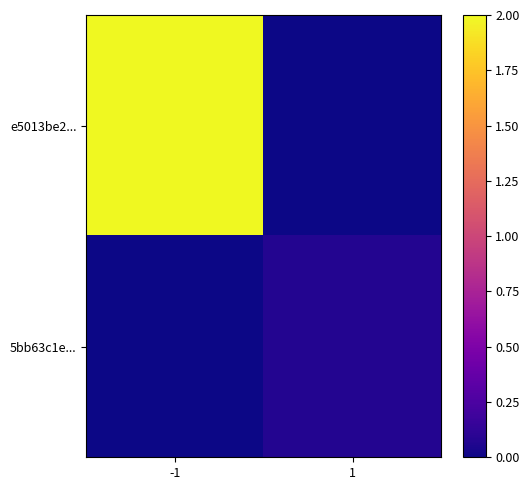

Between -1 and 1, which is larger?

-1